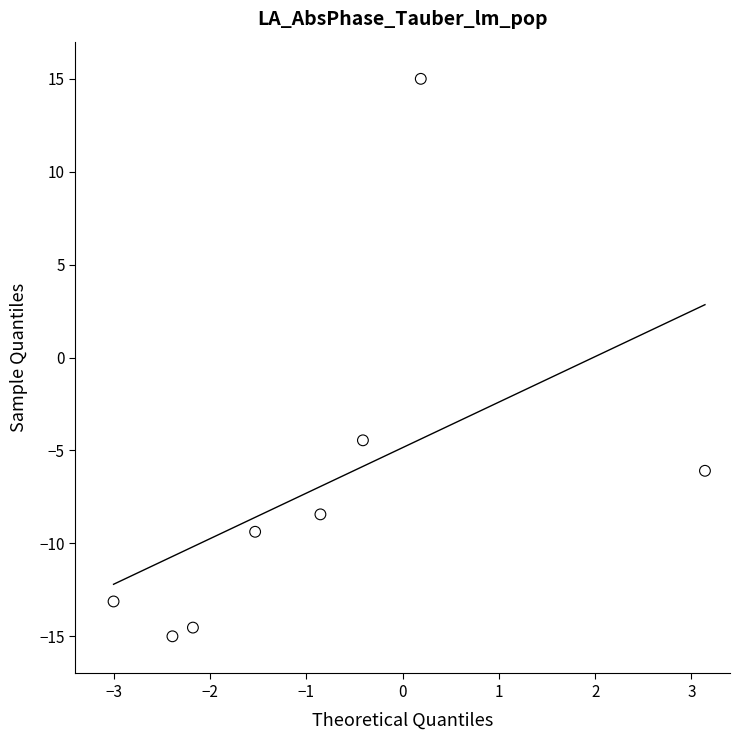

What Y value in the scatter plot is closest to 0?

-4.5